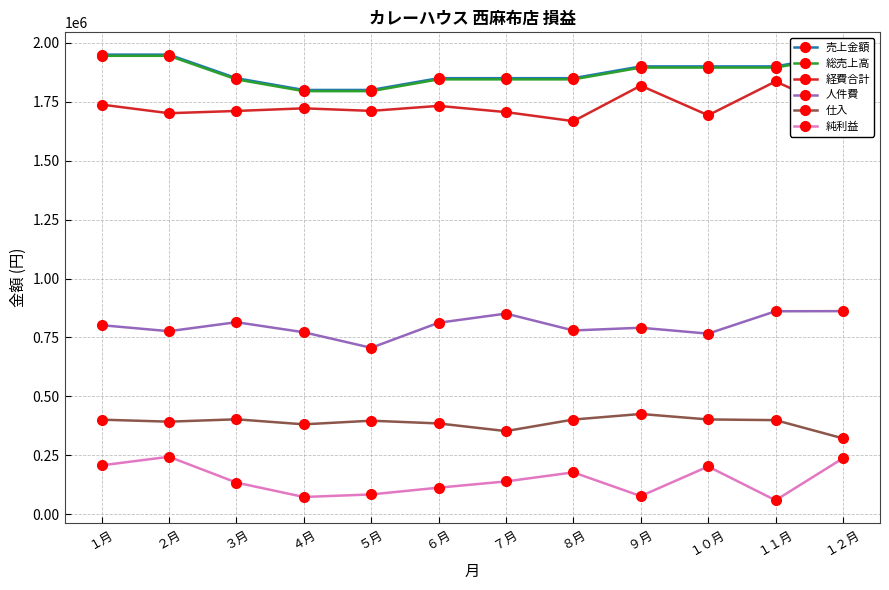

Where is the first local maximum for 純利益?

２月